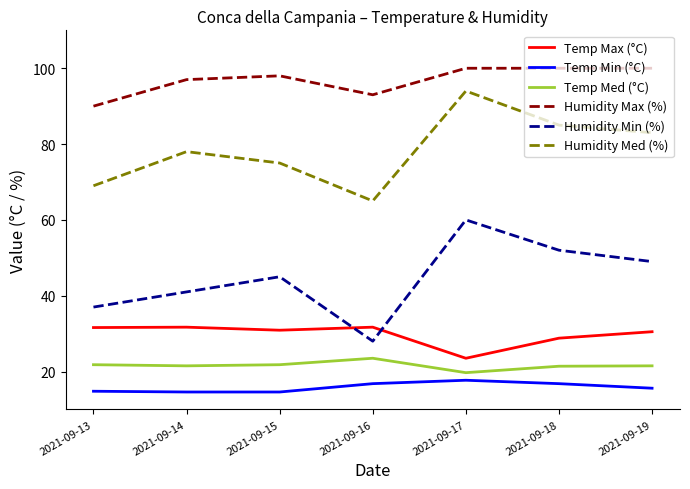

Where is the first local minimum for Humidity Med (%)?

2021-09-16